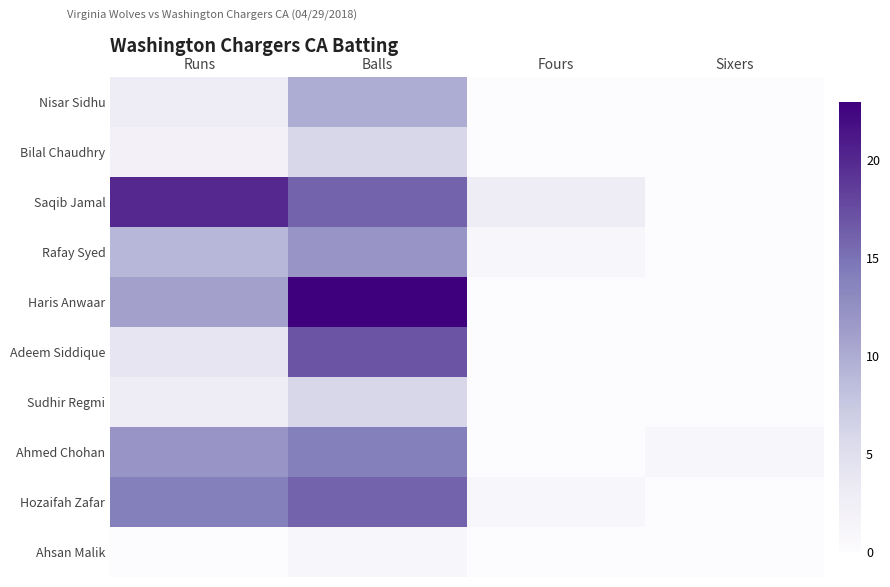

What is the spread (max minus min) of values at Runs?

20